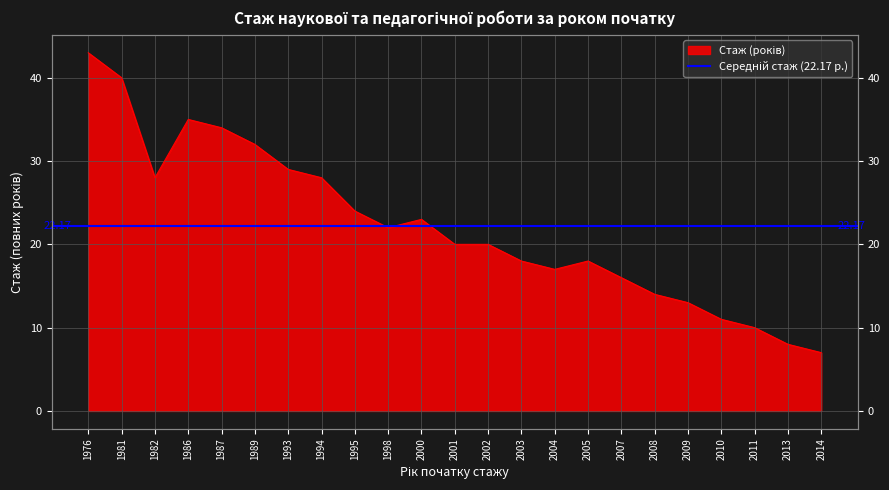

Rank the categories by value from highest to lowest.

1976, 1981, 1986, 1987, 1989, 1993, 1982, 1994, 1995, 2000, 1998, 2001, 2002, 2003, 2005, 2004, 2007, 2008, 2009, 2010, 2011, 2013, 2014